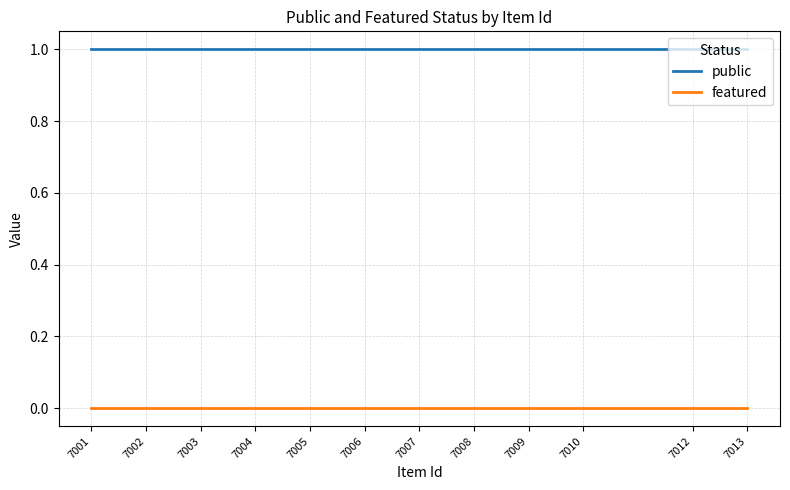

True or false: public and featured cross at least once.

False